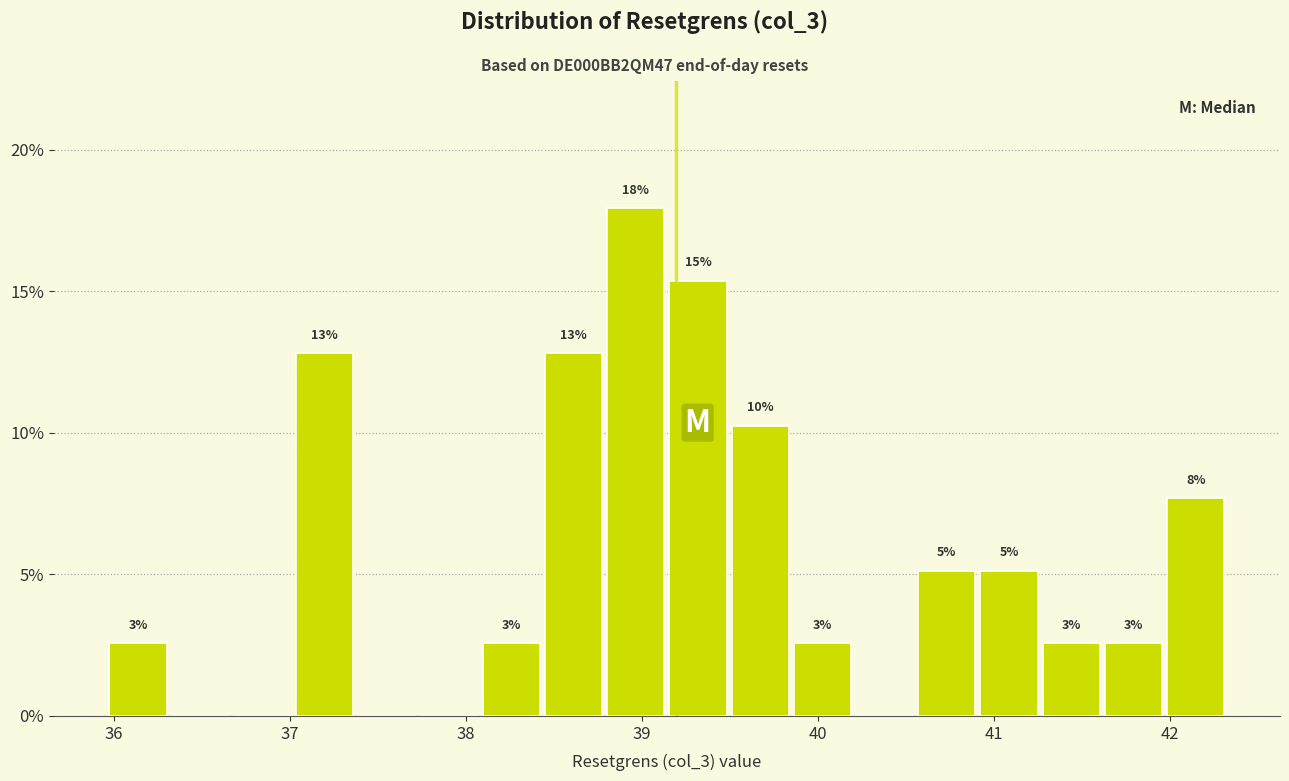

Read against the x-axis, roughly where is the centre of the tallest bar?

39.0